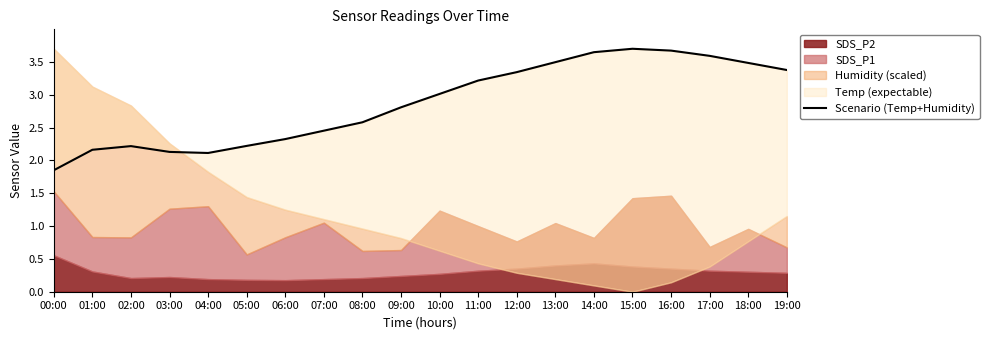

The value at 17:00 is 0.8. True or false?

False